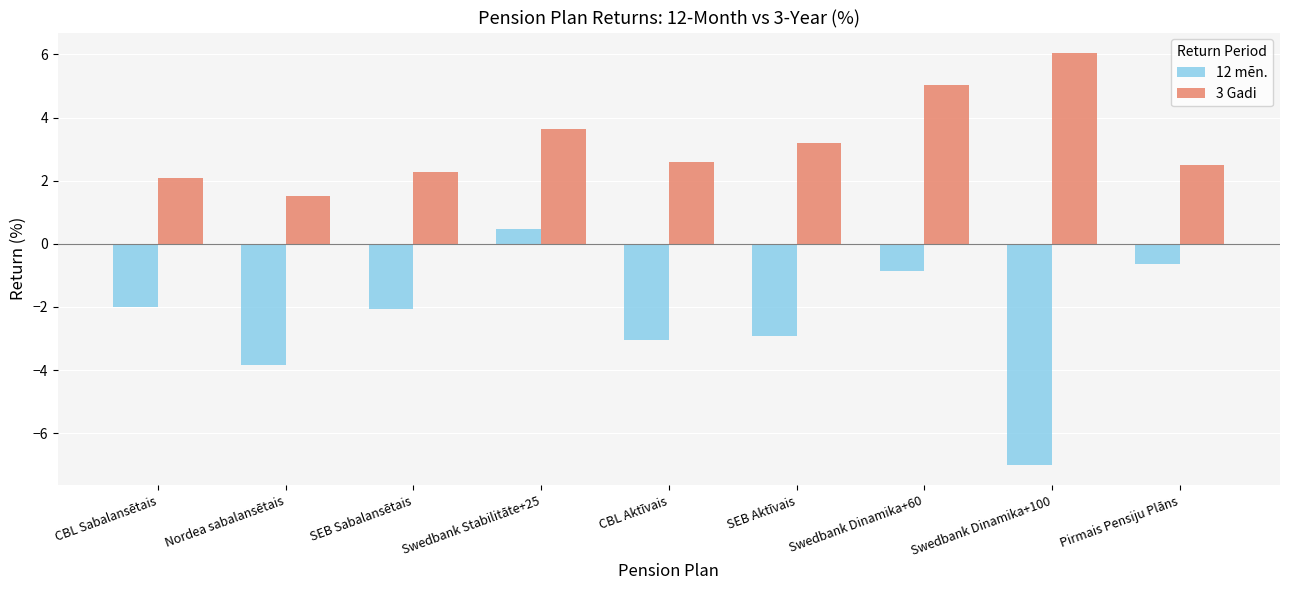

Which series changed the most between CBL Aktīvais and Pirmais Pensiju Plāns?

12 mēn.